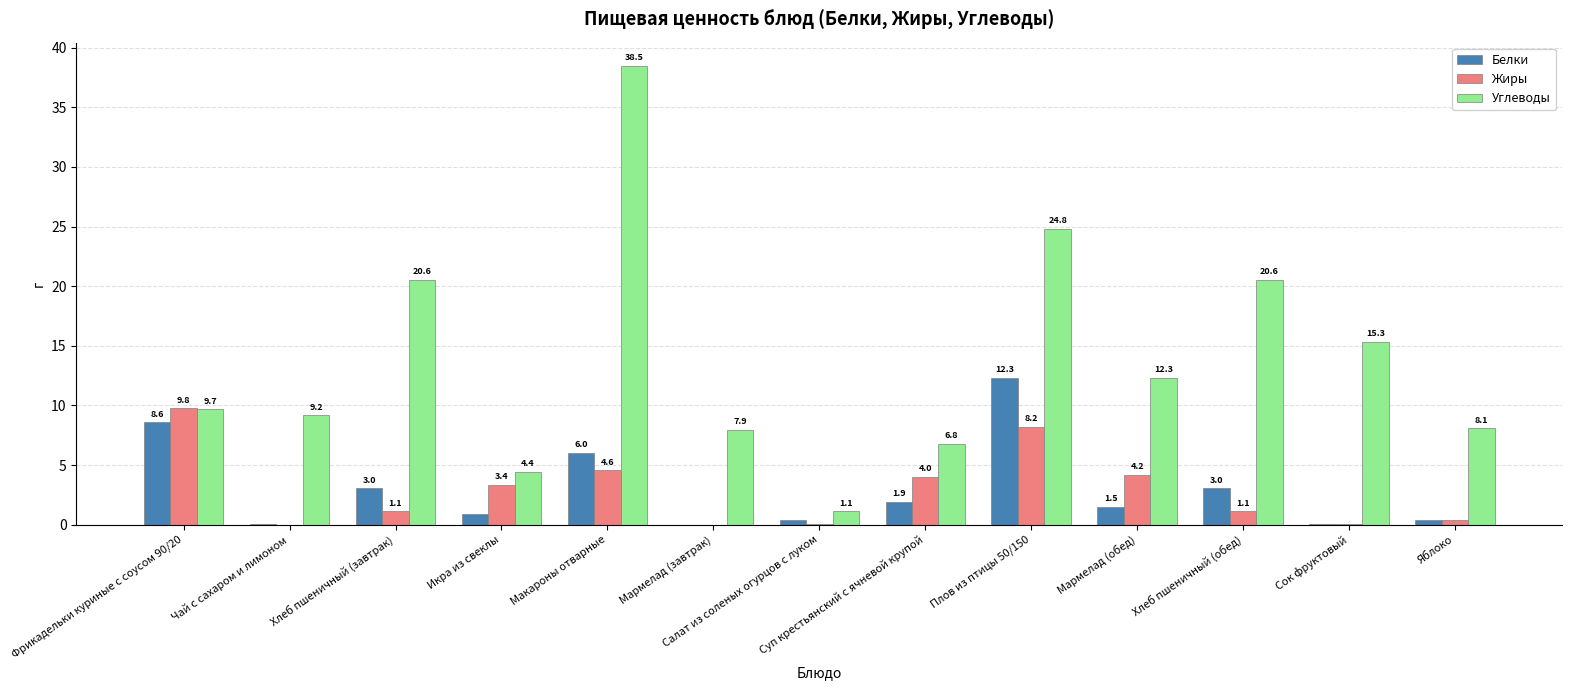

What is the sum of the Жиры values at Макароны отварные and Чай с сахаром и лимоном?

4.6